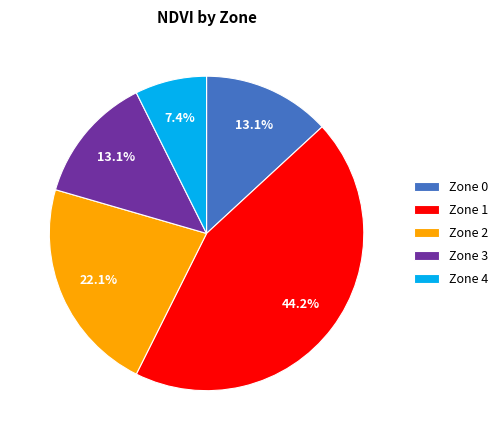

What is the ratio of the value at Zone 2 to the value at Zone 3?

1.7